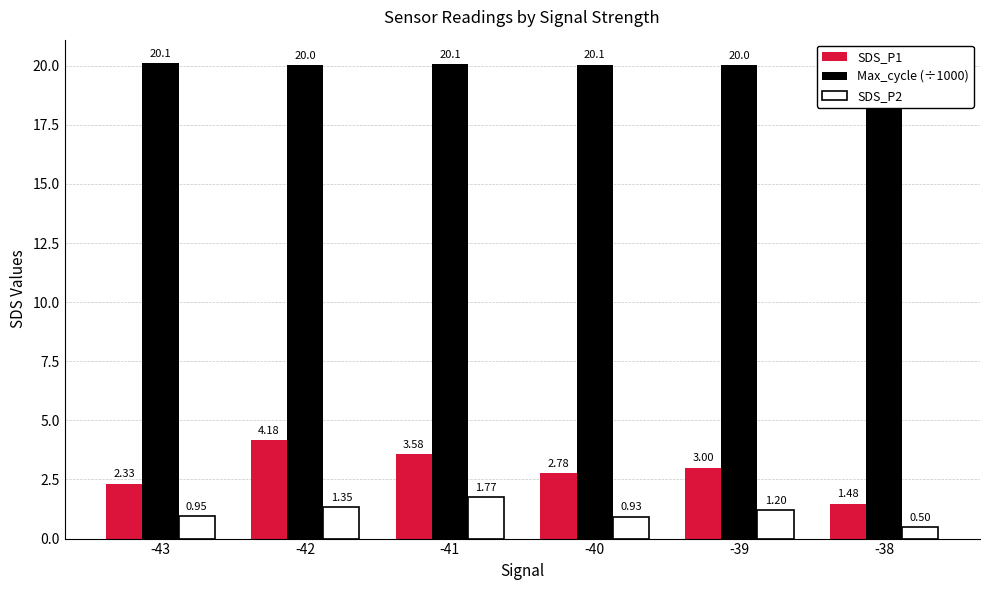

What is the difference between the second highest and minimum values in the SDS_P1 series?

2.1